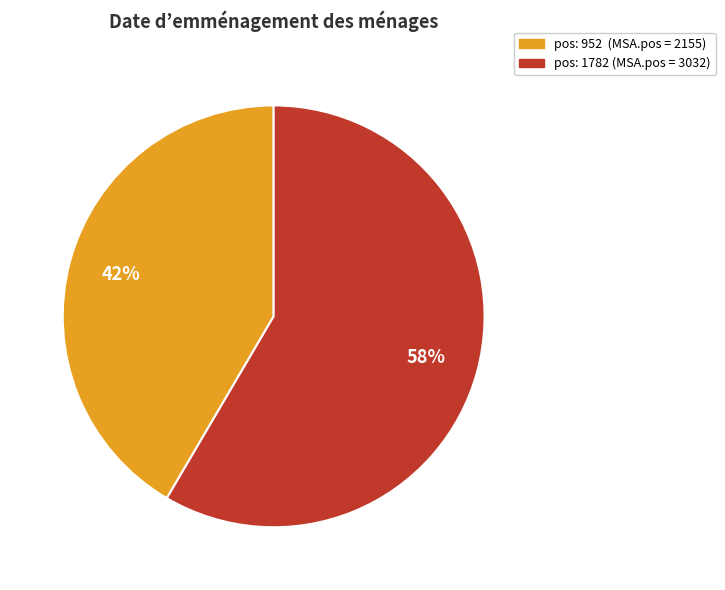

To the nearest percent, what percentage of the pie is pos: 1782 (MSA.pos = 3032)?

58%